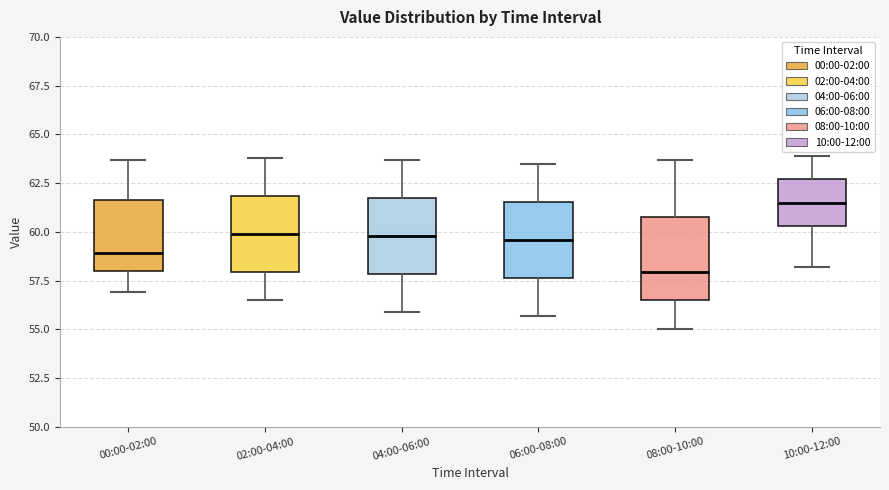

Where does the upper whisker of the box for 08:00-10:00 end on the y-axis? The values are not printed on the chart, so give them approximately, as read against the axis.

63.5